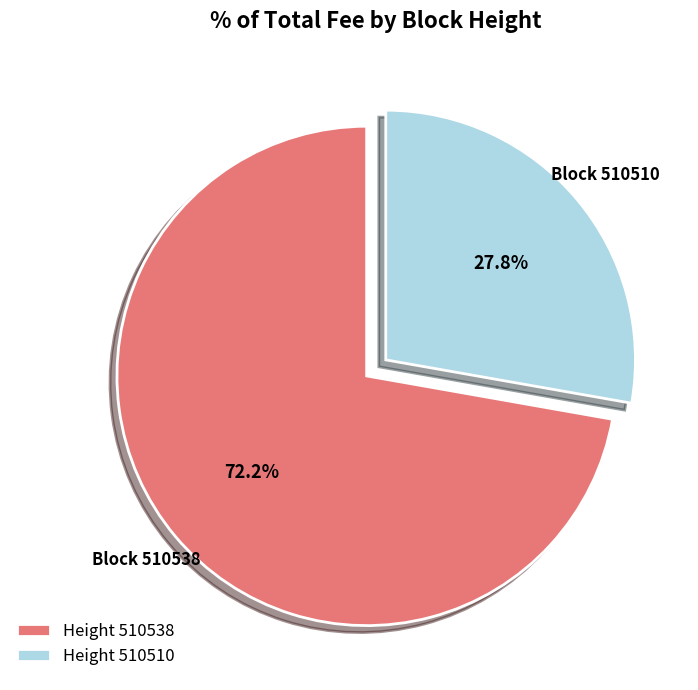

Which category has the biggest portion of the pie?

Height 510538